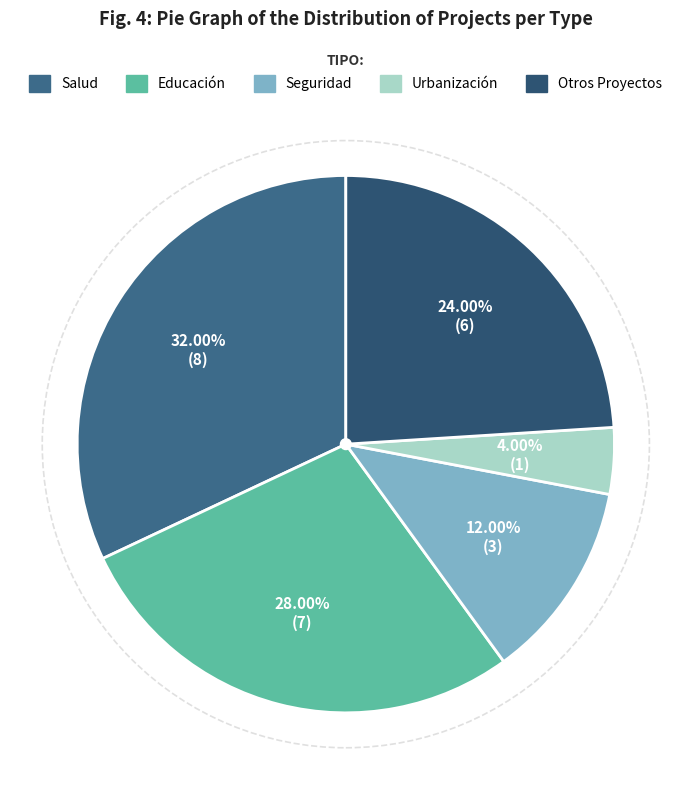

What percentage is NOT represented by Salud?

68.0%